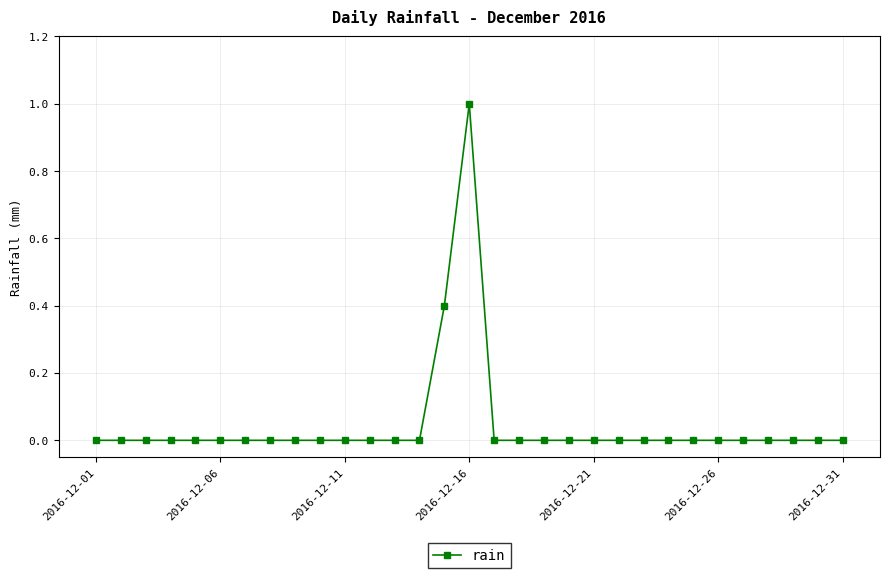

True or false: there are more than 0 points higher than both neighbors.

True